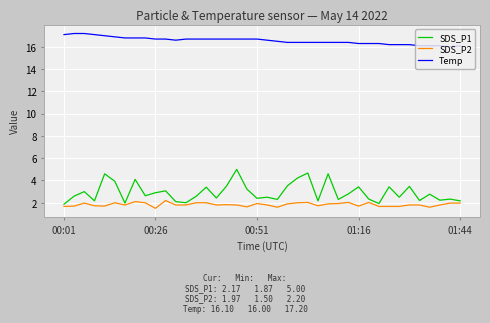

True or false: SDS_P2 and Temp intersect in this chart.

False